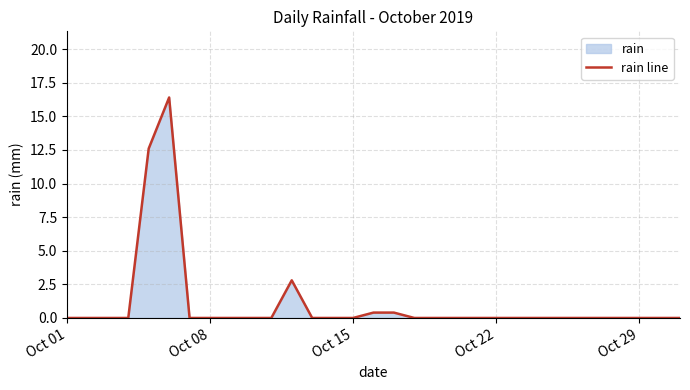

Is it true that the value at Oct 15 is 8.8?

False